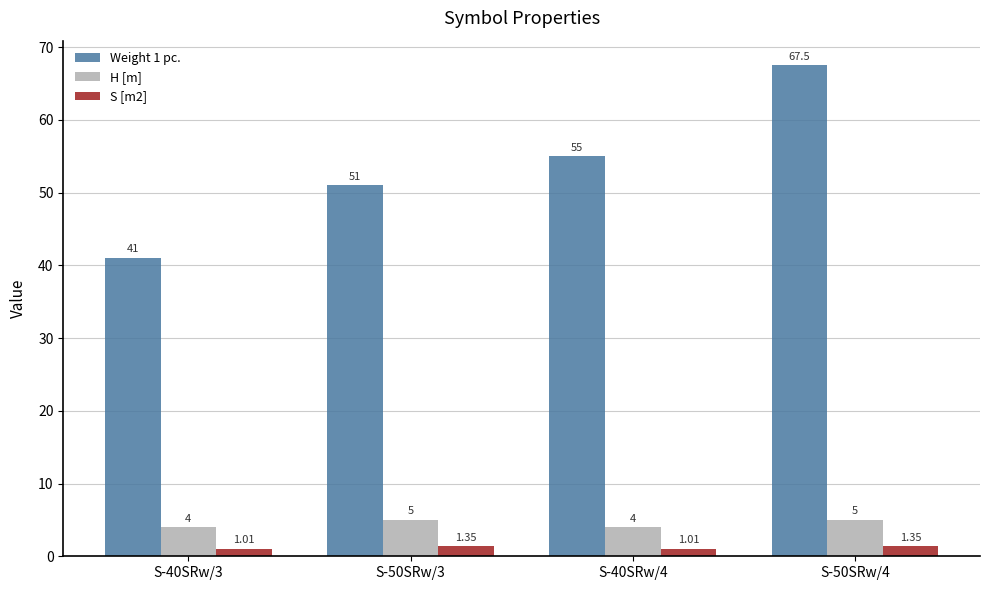

Does the chart contain stacked bars?

No